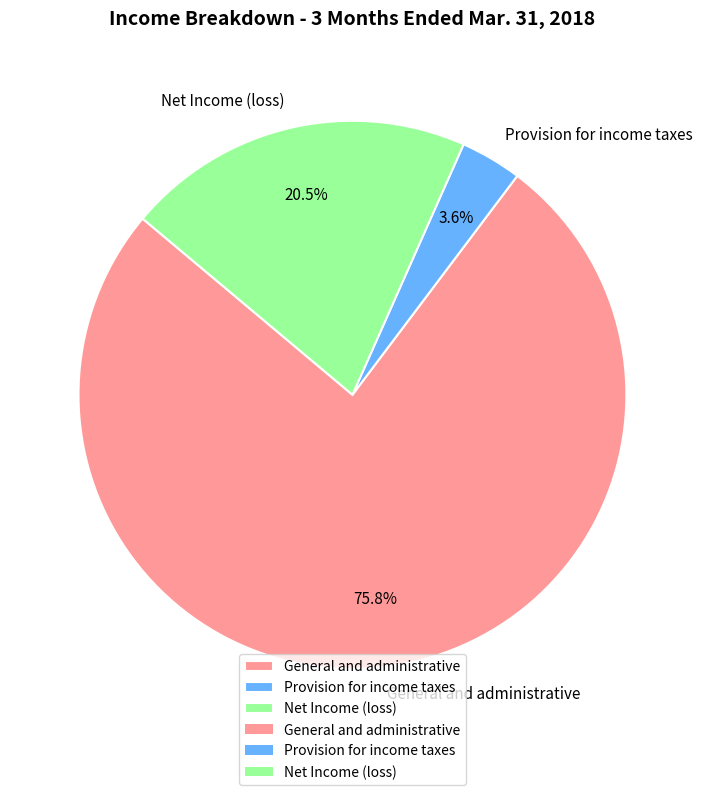

Which slice represents more than half of the pie?

General and administrative